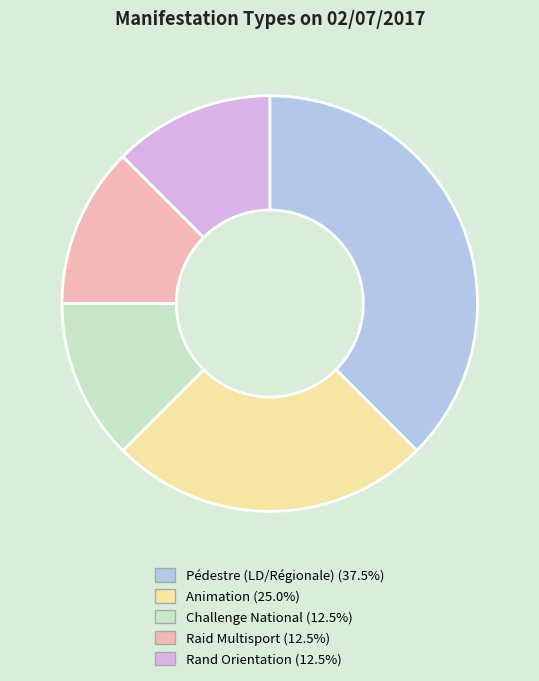

Is there a majority slice in this chart?

No